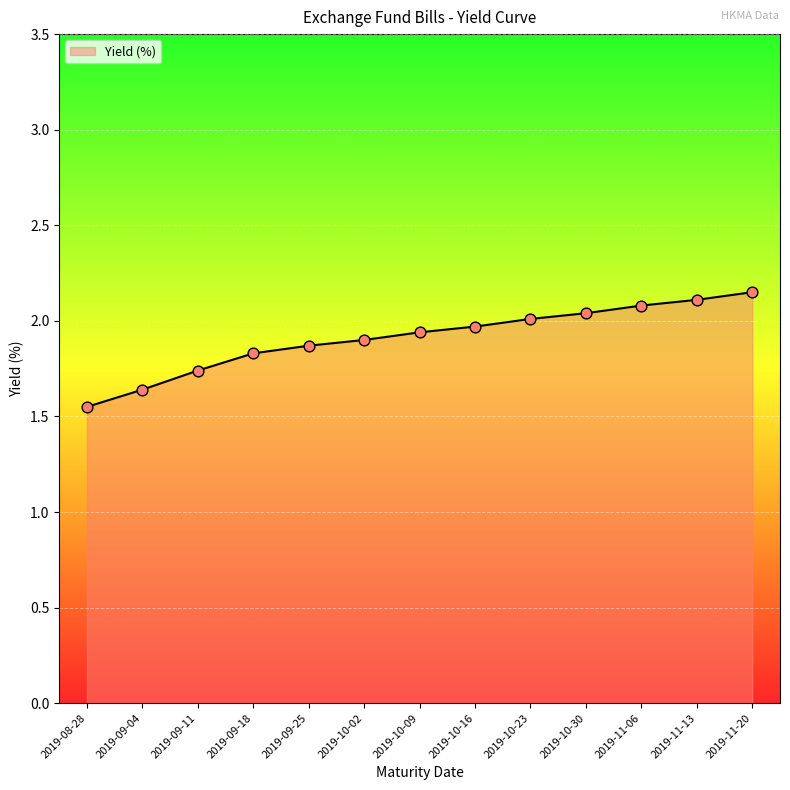

What is the ratio of the value at 2019-09-04 to the value at 2019-09-18?

0.9